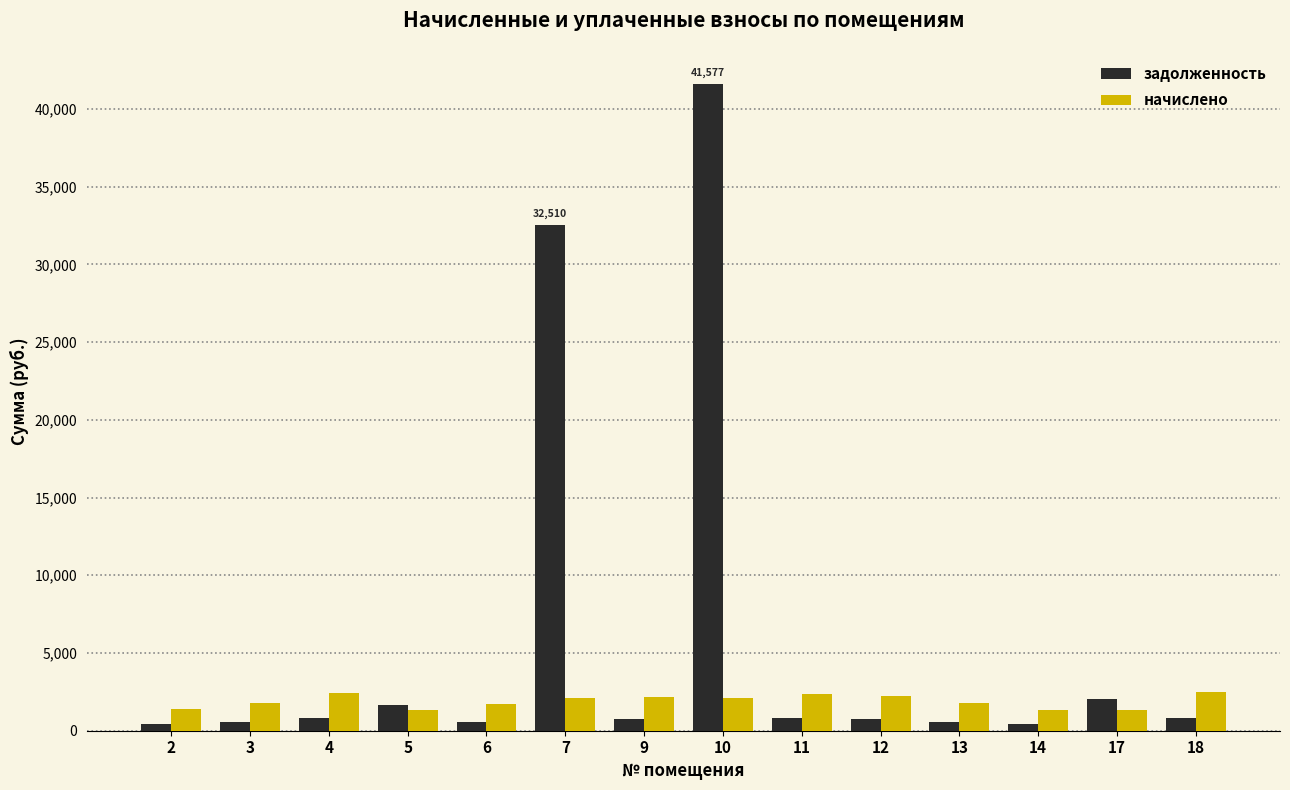

Does the chart contain any negative values?

No